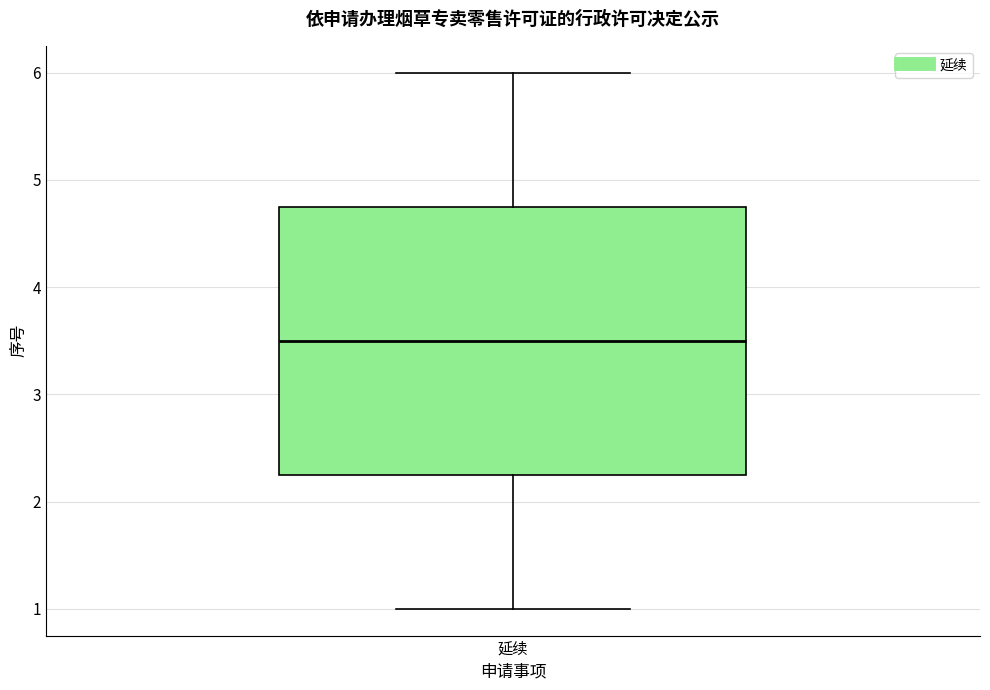

Where does the upper whisker of the box for 延续 end on the y-axis? The values are not printed on the chart, so give them approximately, as read against the axis.

6.0